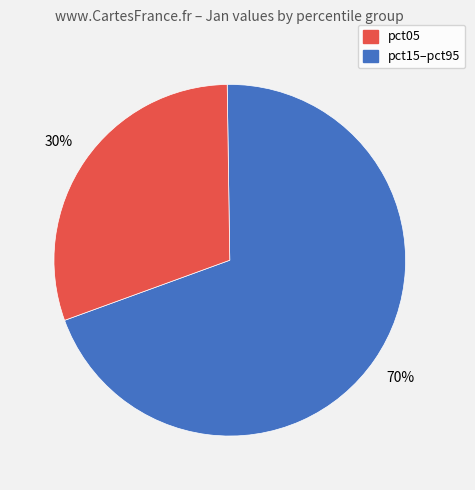

Is there a majority slice in this chart?

Yes